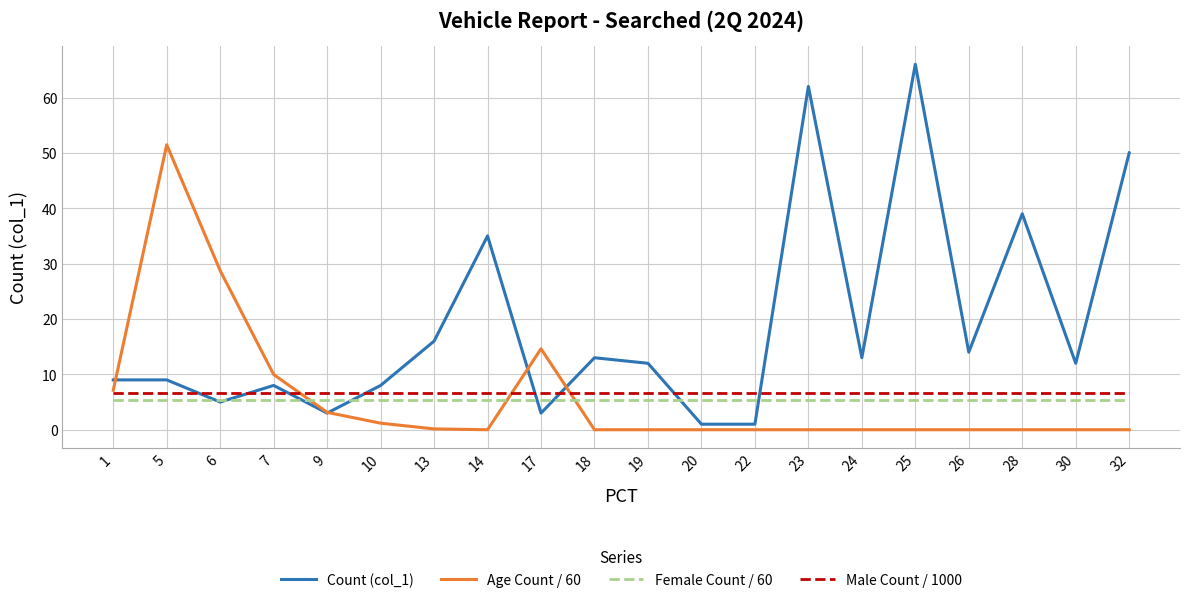

After their last crossing, which series has the higher values: Count (col_1) or Male Count / 1000?

Count (col_1)